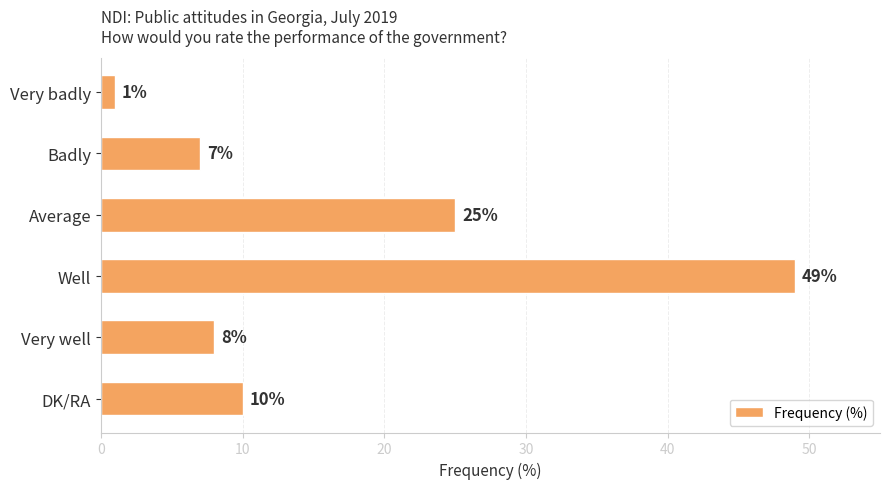

Reading bottom to top, list all the values displayed in this chart.

DK/RA=10	Very well=8	Well=49	Average=25	Badly=7	Very badly=1